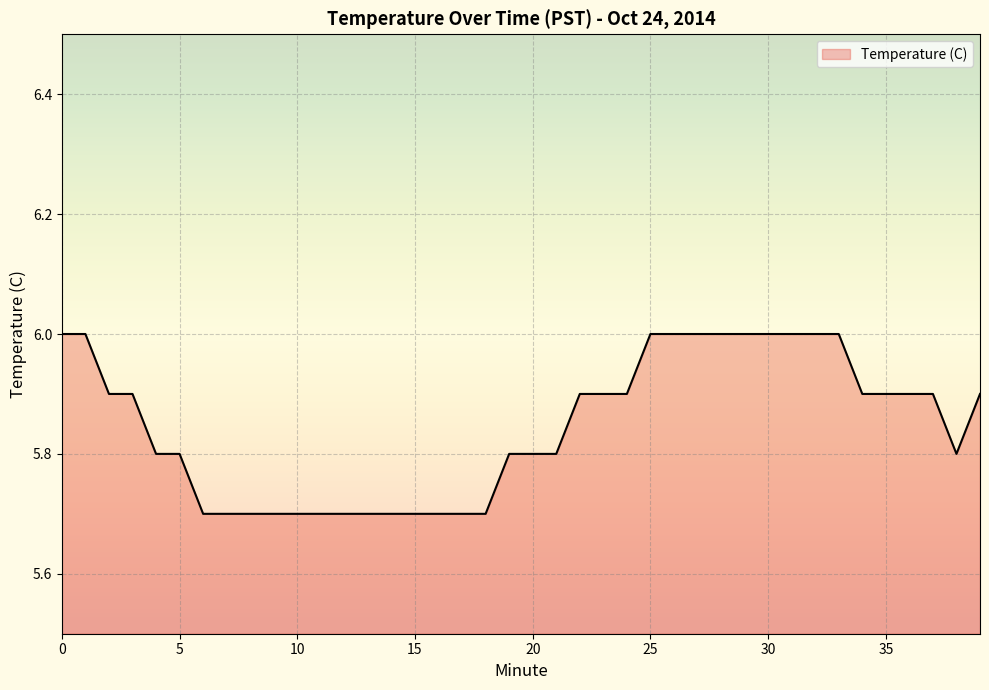

What is the difference between the maximum and minimum values?

0.3